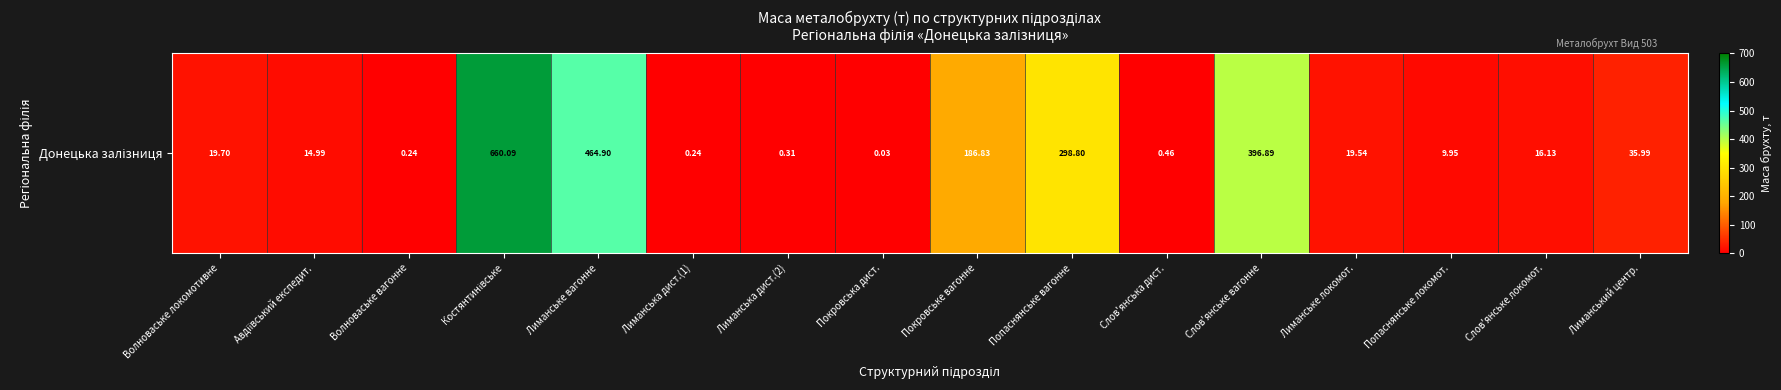

List the labels in order of value, smallest first.

Покровська дист., Лиманська дист.(1), Волноваське вагонне, Лиманська дист.(2), Слов'янська дист., Попаснянське локомот., Авдіївський експедит., Слов'янське локомот., Лиманське локомот., Волноваське локомотивне, Лиманський центр., Покровське вагонне, Попаснянське вагонне, Слов'янське вагонне, Лиманське вагонне, Костянтинівське